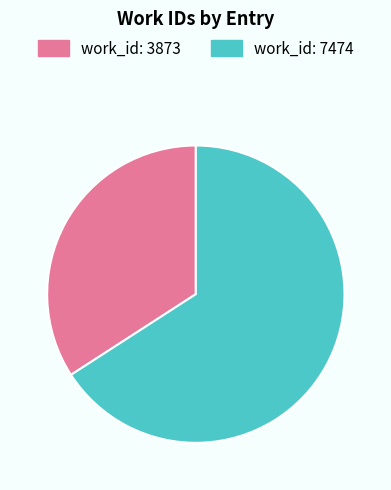

Rank the categories by value from lowest to highest.

work_id: 3873, work_id: 7474